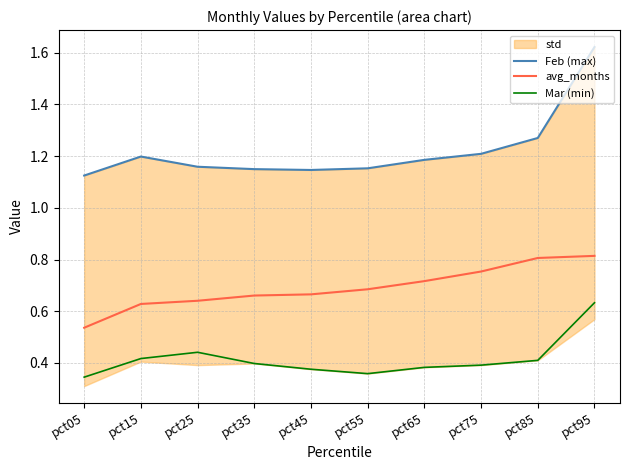

Reading left to right, extract all data points from this chart.

Feb (max): pct05=1.1	pct15=1.2	pct25=1.2	pct35=1.1	pct45=1.1	pct55=1.2	pct65=1.2	pct75=1.2	pct85=1.3	pct95=1.6
avg_months: pct05=0.5	pct15=0.6	pct25=0.6	pct35=0.7	pct45=0.7	pct55=0.7	pct65=0.7	pct75=0.8	pct85=0.8	pct95=0.8
Mar (min): pct05=0.3	pct15=0.4	pct25=0.4	pct35=0.4	pct45=0.4	pct55=0.4	pct65=0.4	pct75=0.4	pct85=0.4	pct95=0.6